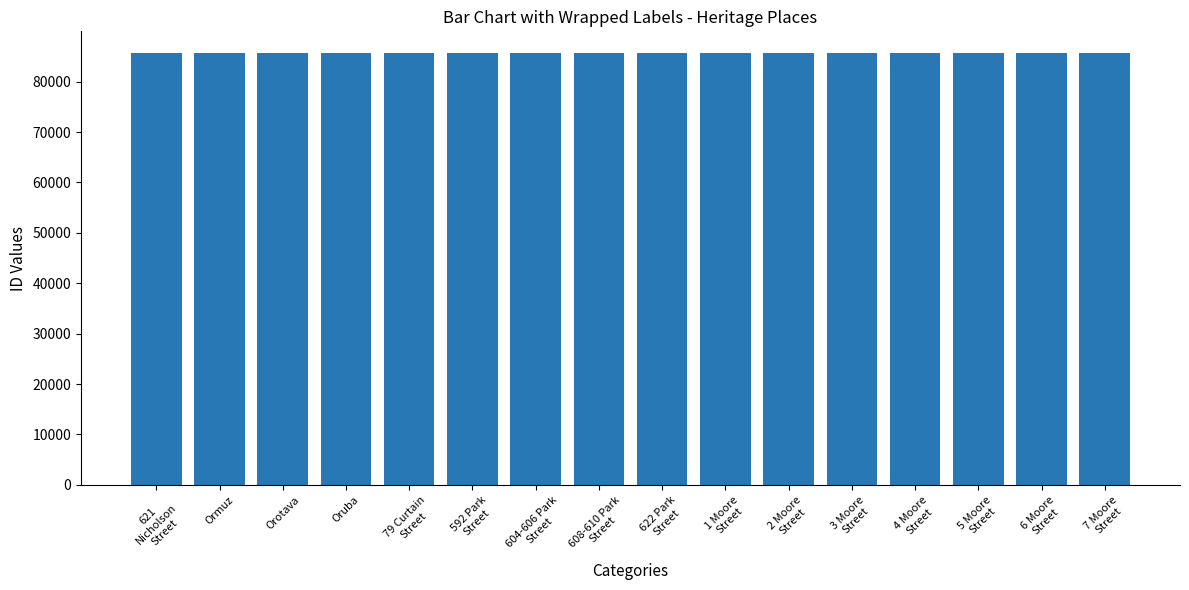

What is the sum of all values?

1370354